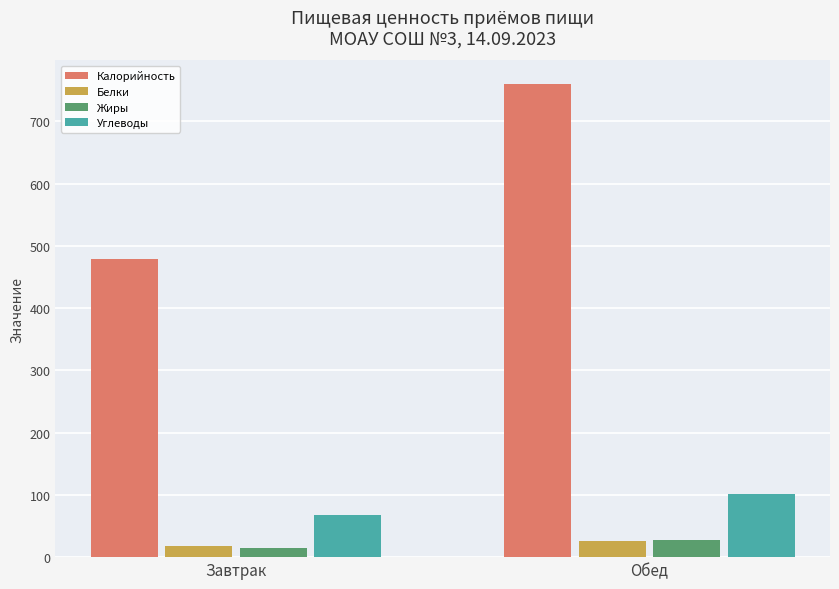

How many bars are there in total?

8